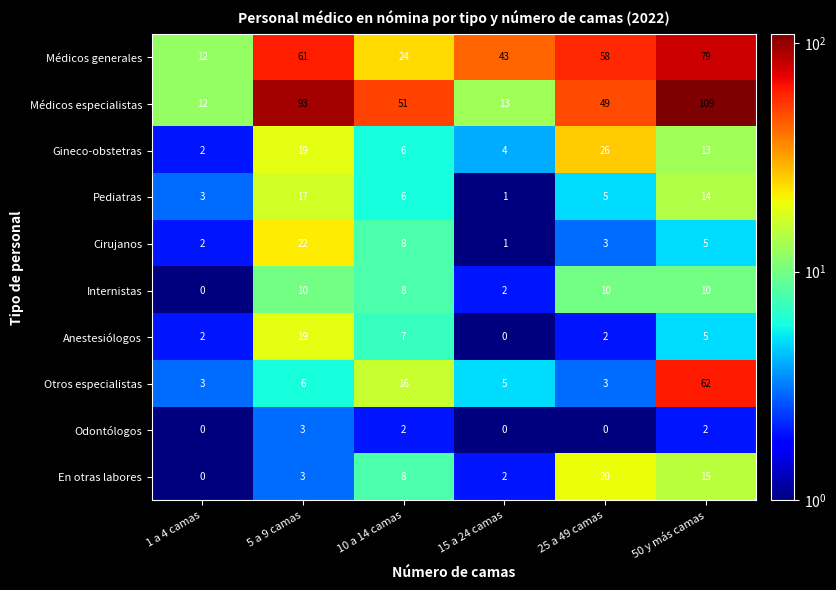

What is the sum of the Médicos especialistas values at 50 y más camas and 1 a 4 camas?

121